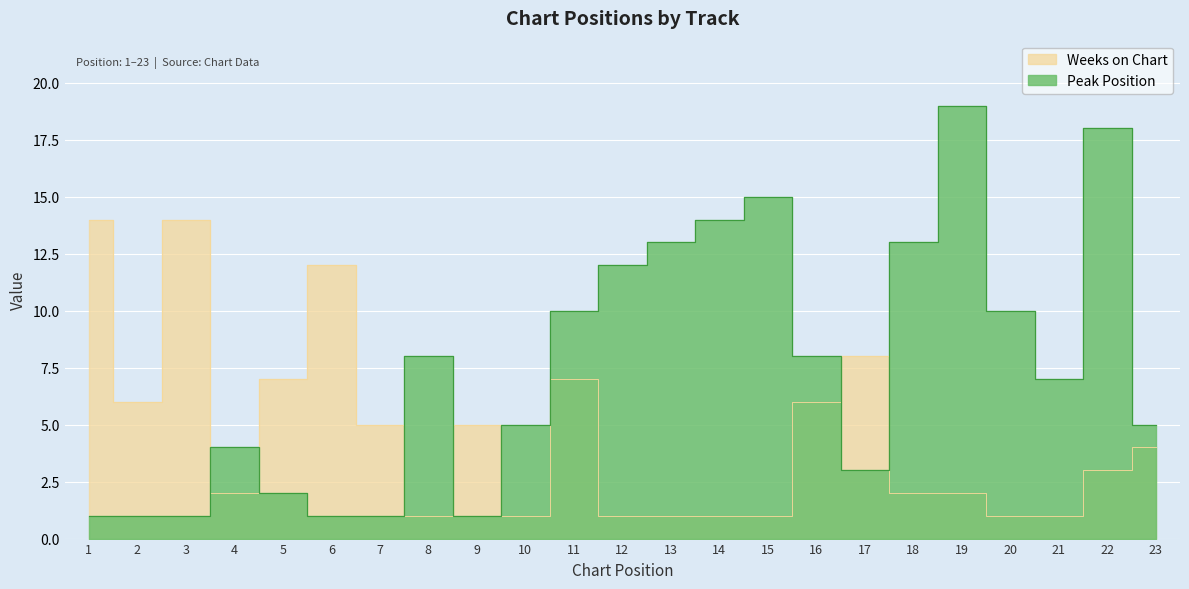

What is the minimum value for Weeks on Chart?

1